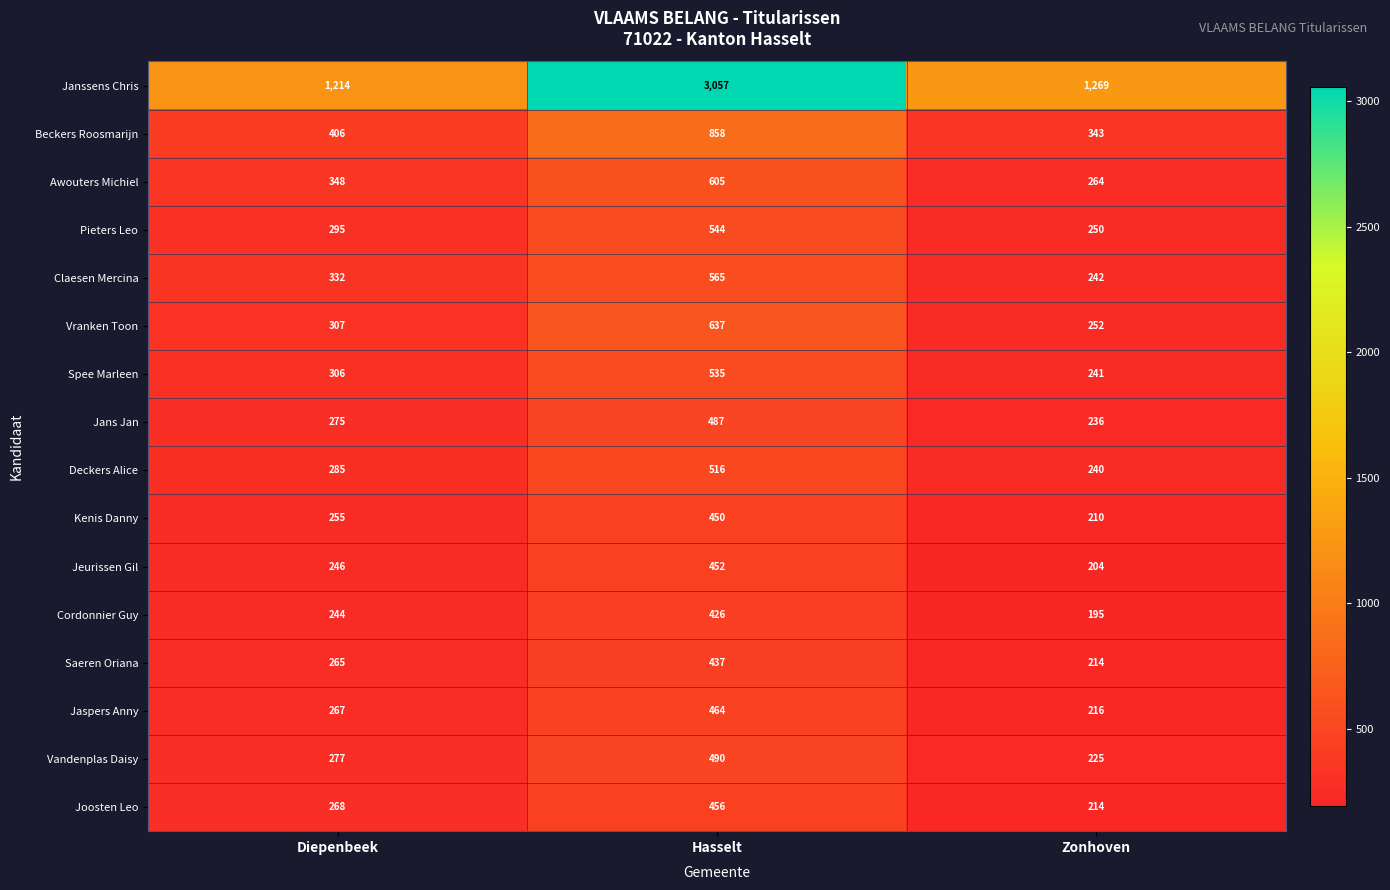

What is the lowest value of the Jaspers Anny series?

216